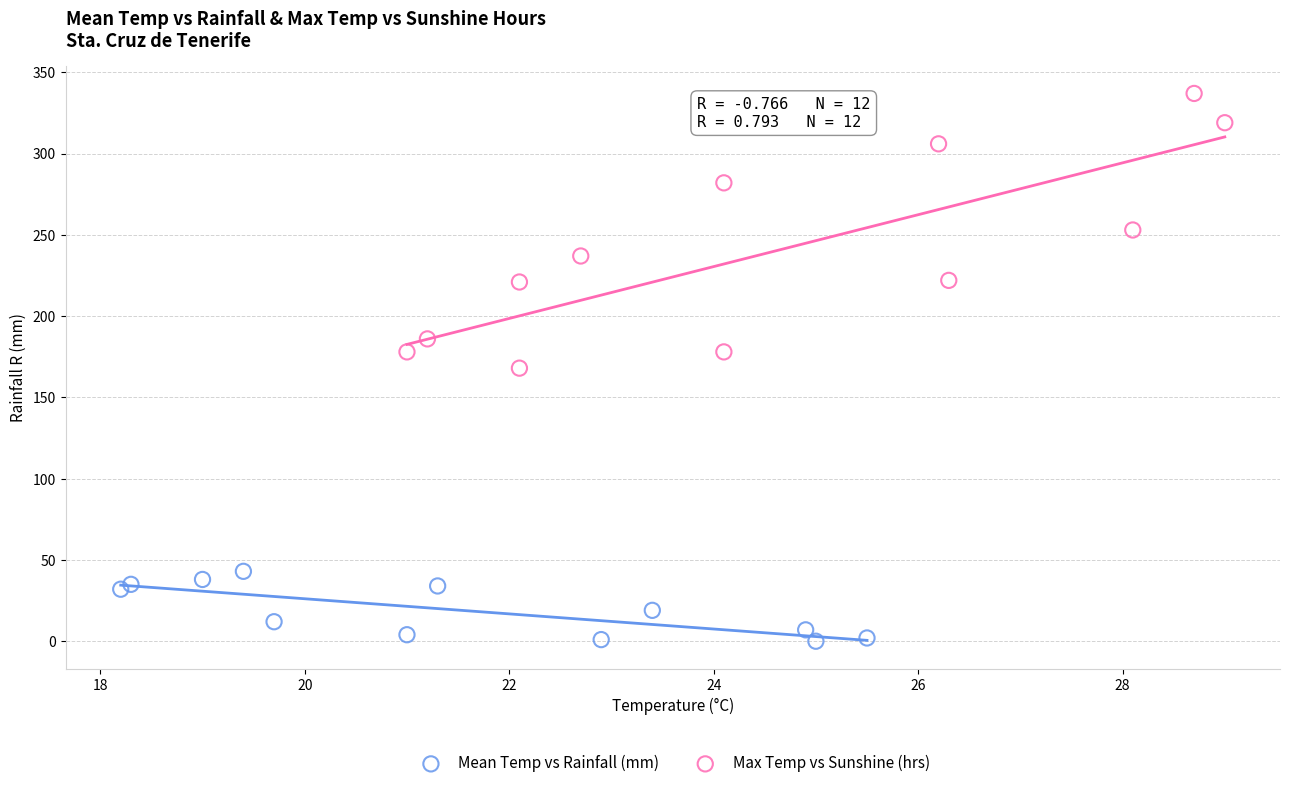

Which series has the largest Y range (max minus min)?

Max Temp vs Sunshine (hrs)